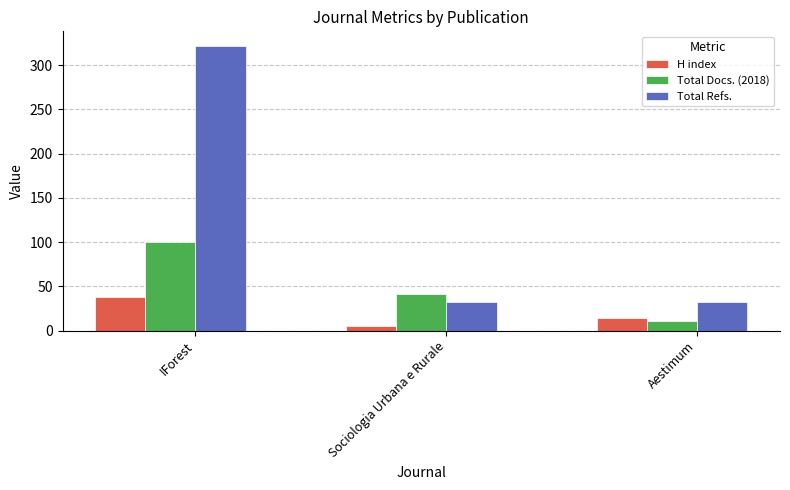

What value does the H index series have at Sociologia Urbana e Rurale?

5